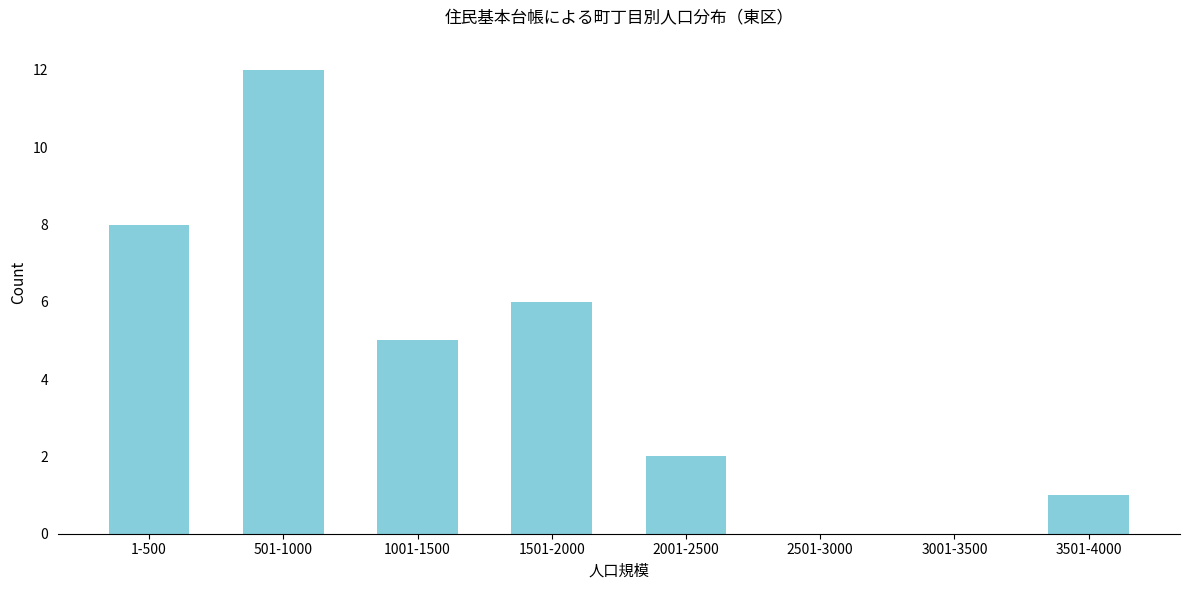

Reading left to right, extract all data points from this chart.

1-500=8	501-1000=12	1001-1500=5	1501-2000=6	2001-2500=2	2501-3000=0	3001-3500=0	3501-4000=1